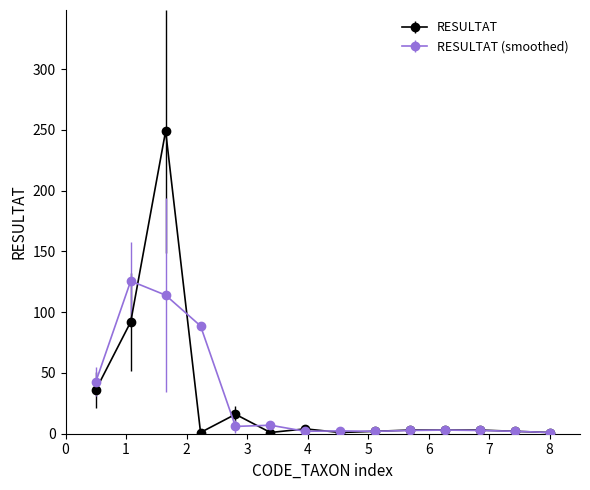

Which series has the widest spread of values?

RESULTAT